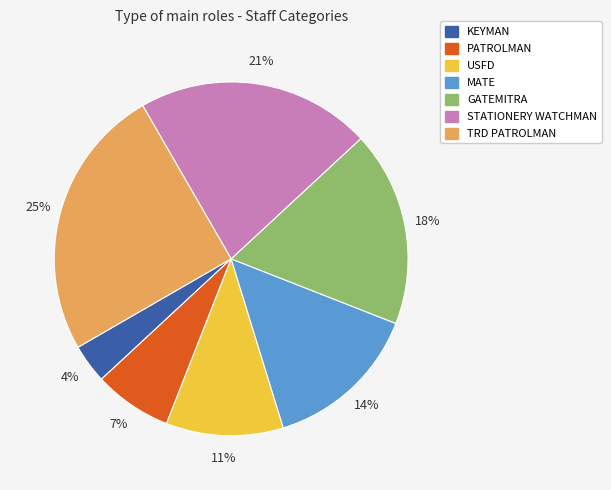

Is there any slice that represents more than half of the pie?

No